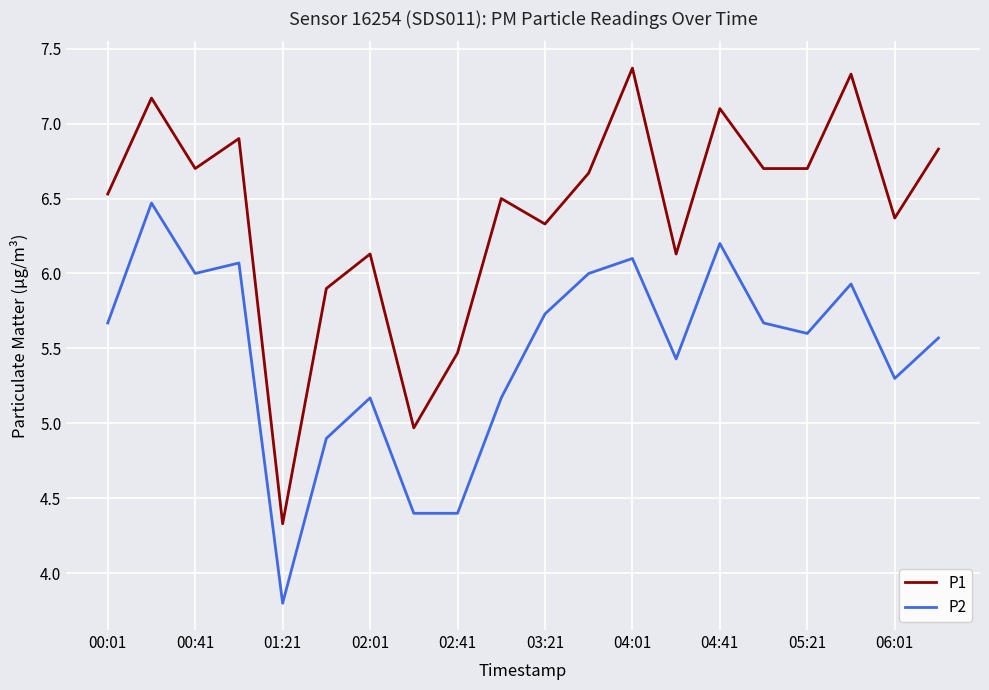

Which series has the widest spread of values?

P1